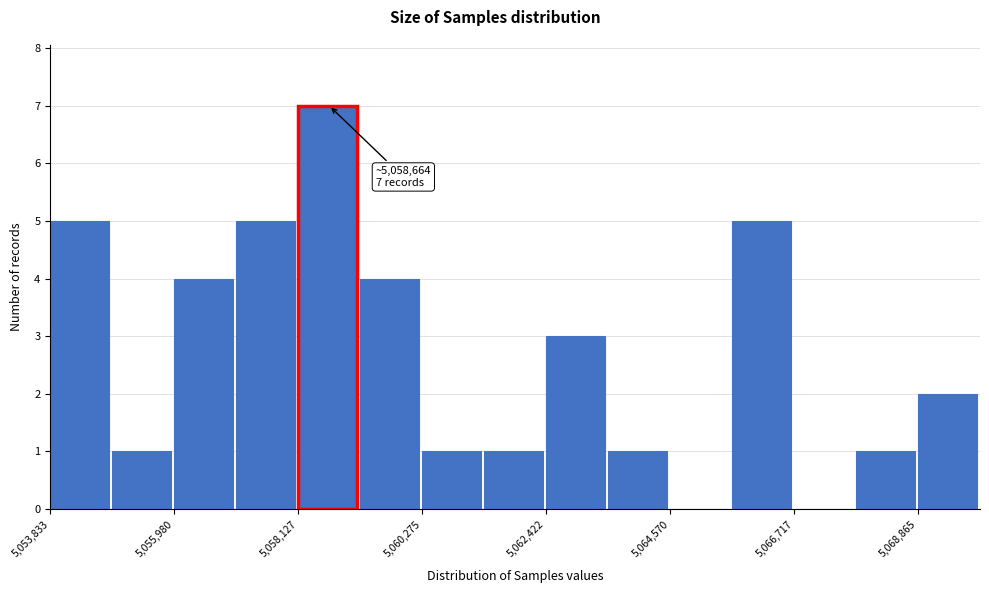

Around what value on the x-axis is the tallest bar? Give the approximate position of its centre, as read against the axis.

5058500